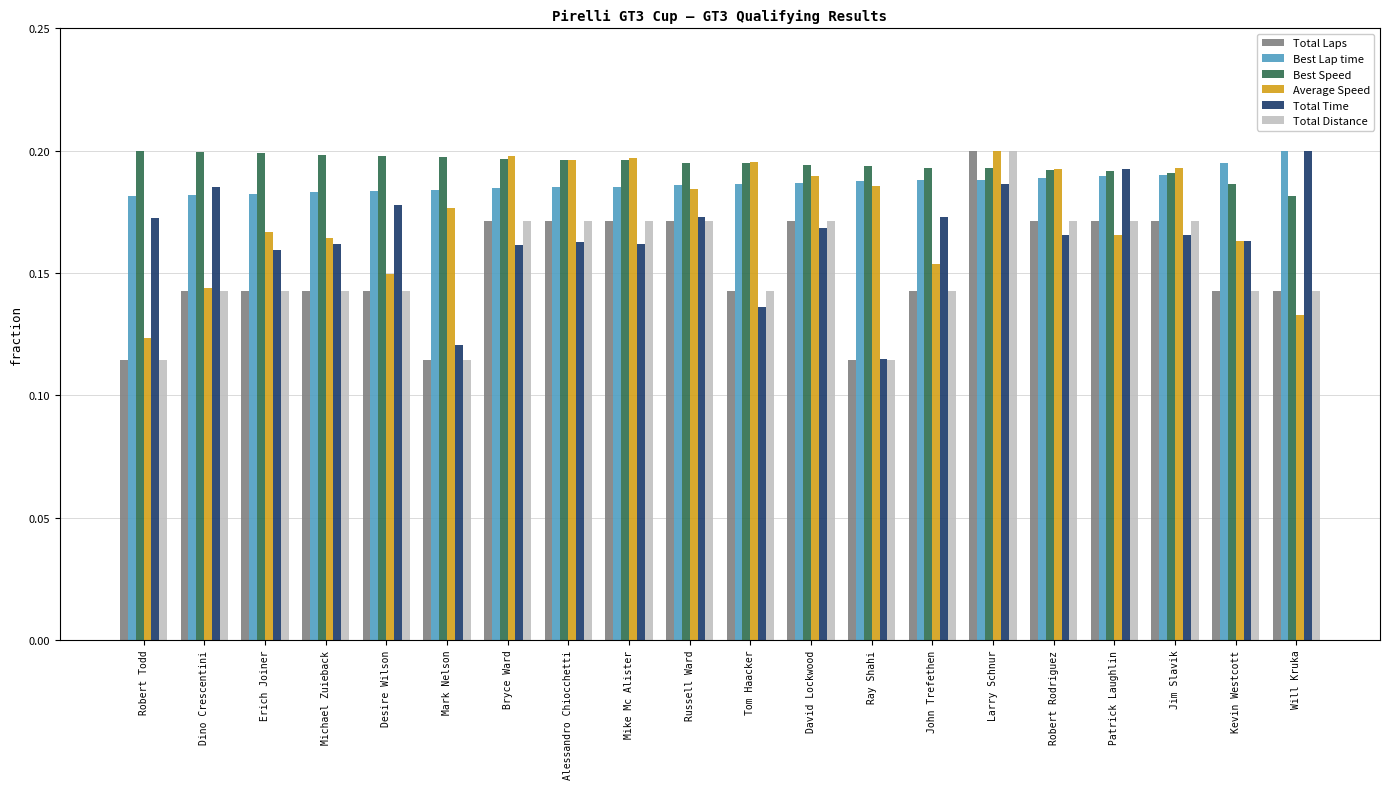

The value of Total Laps at Michael Zuieback is 0.2. True or false?

False